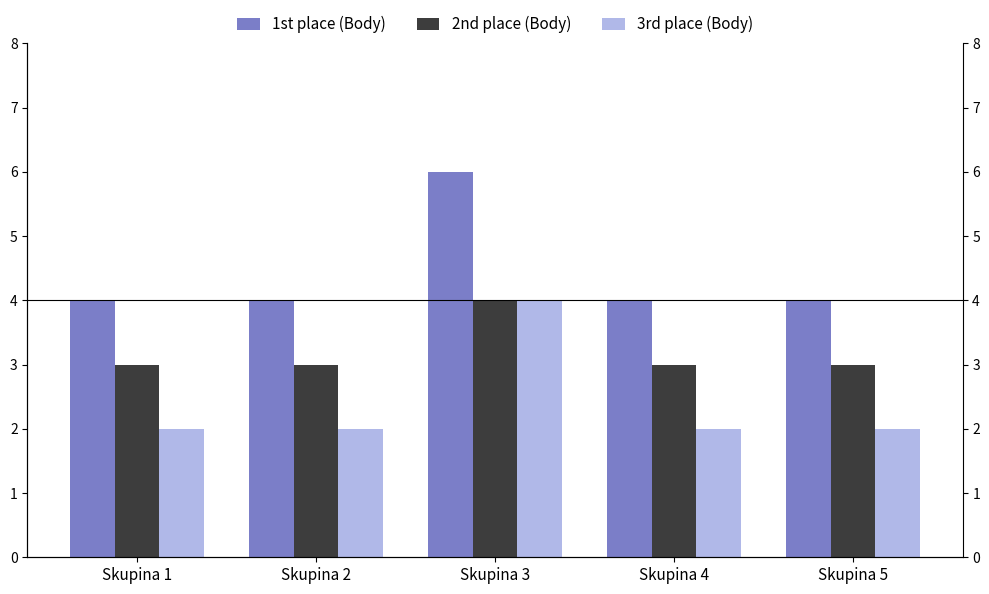

Reading left to right, what are all the values shown in this chart?

1st place (Body): 4	4	6	4	4
2nd place (Body): 3	3	4	3	3
3rd place (Body): 2	2	4	2	2